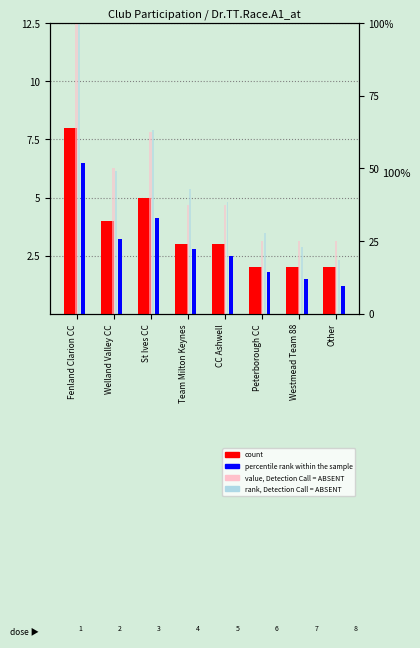

Does the chart contain any negative values?

No